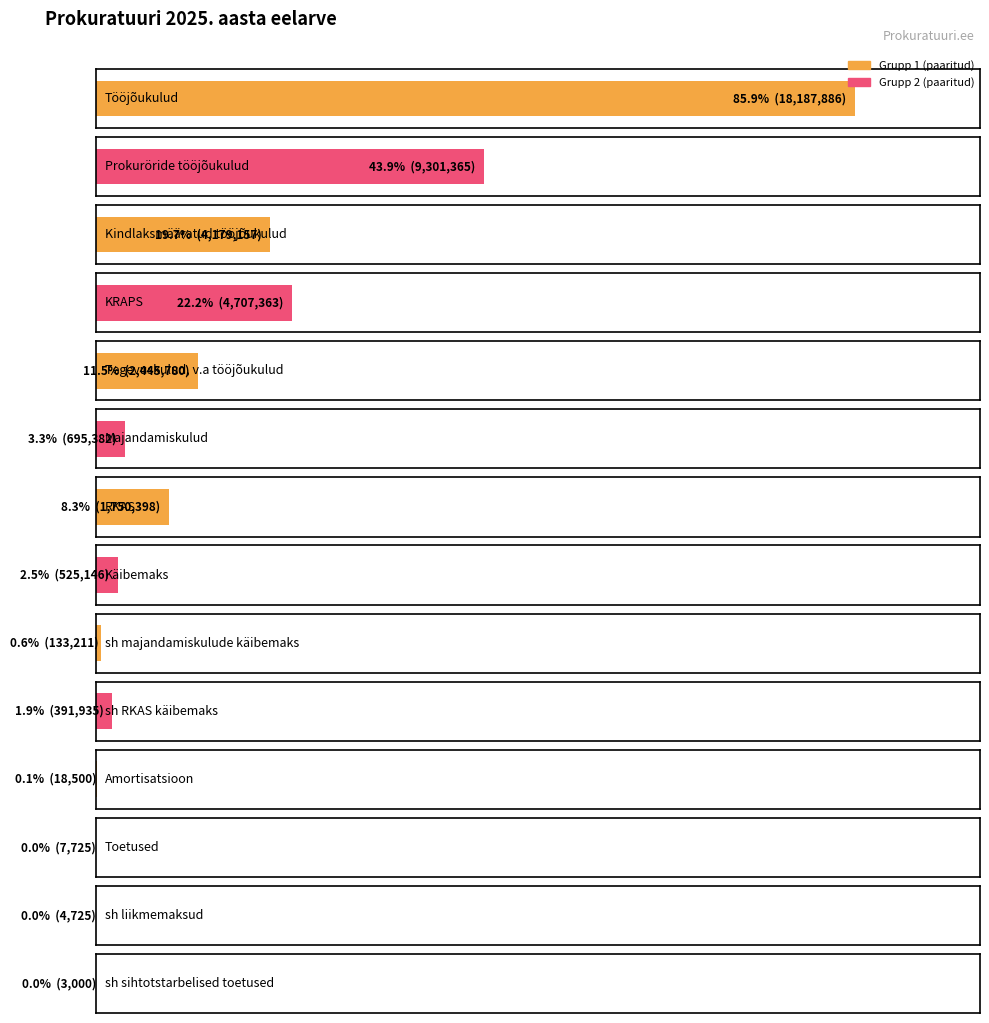

At which label is the value closest to 9095443?

Prokuröride tööjõukulud